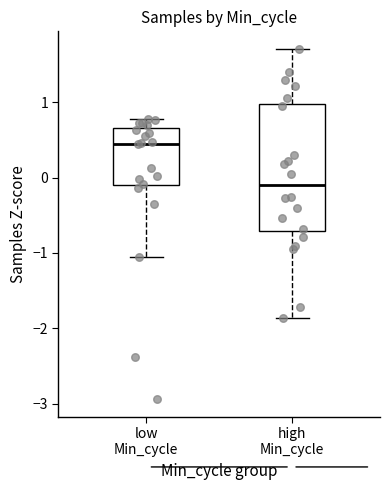

Reading left to right, transcribe this box plot: for each box, give where its median line is, the range the box spans, and where its two whiskers end, as read against the y-axis. The values are not printed on the chart, so give them approximately, as read against the axis.

low Min_cycle: median 0.4, box -0.1 to 0.7, whiskers -1.1 to 0.8
high Min_cycle: median -0.1, box -0.7 to 1.0, whiskers -1.9 to 1.7